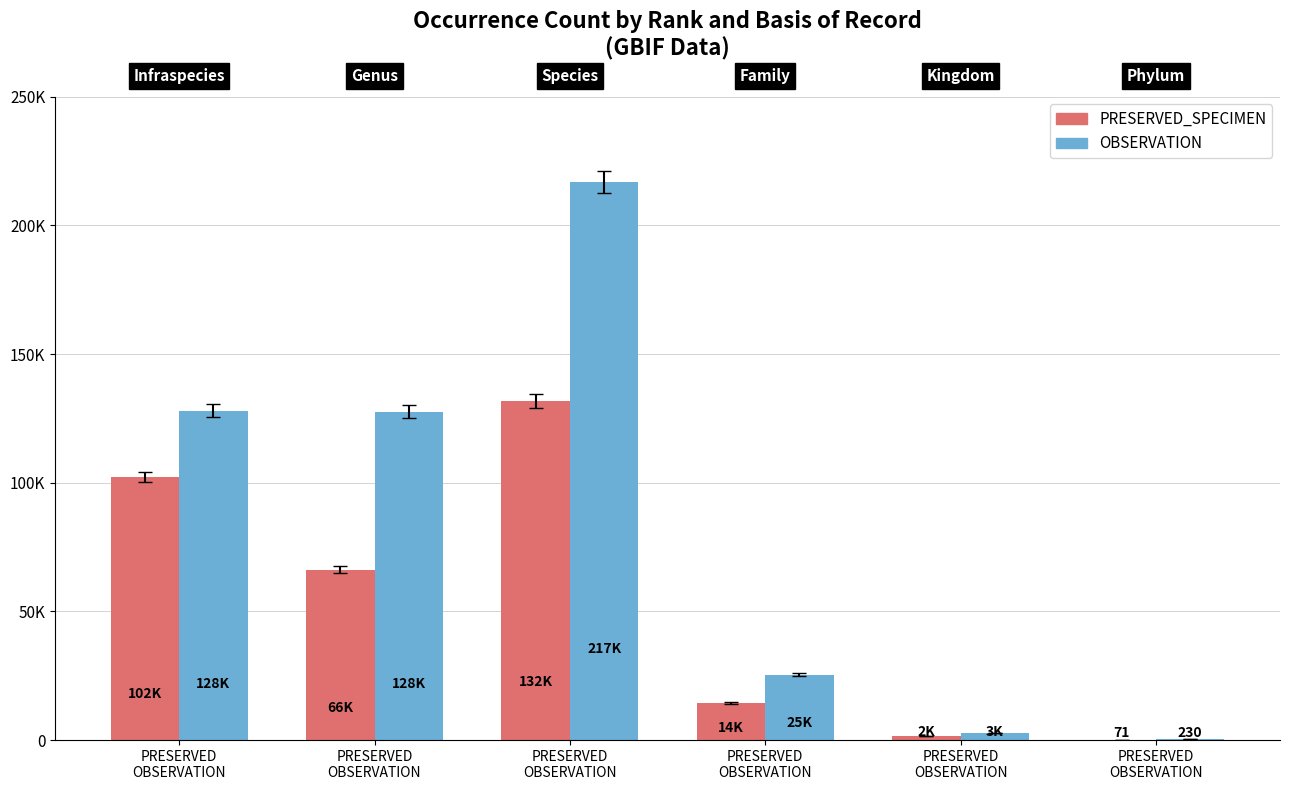

At PRESERVED
OBSERVATION, list the series in order from smallest to largest.

PRESERVED_SPECIMEN, OBSERVATION